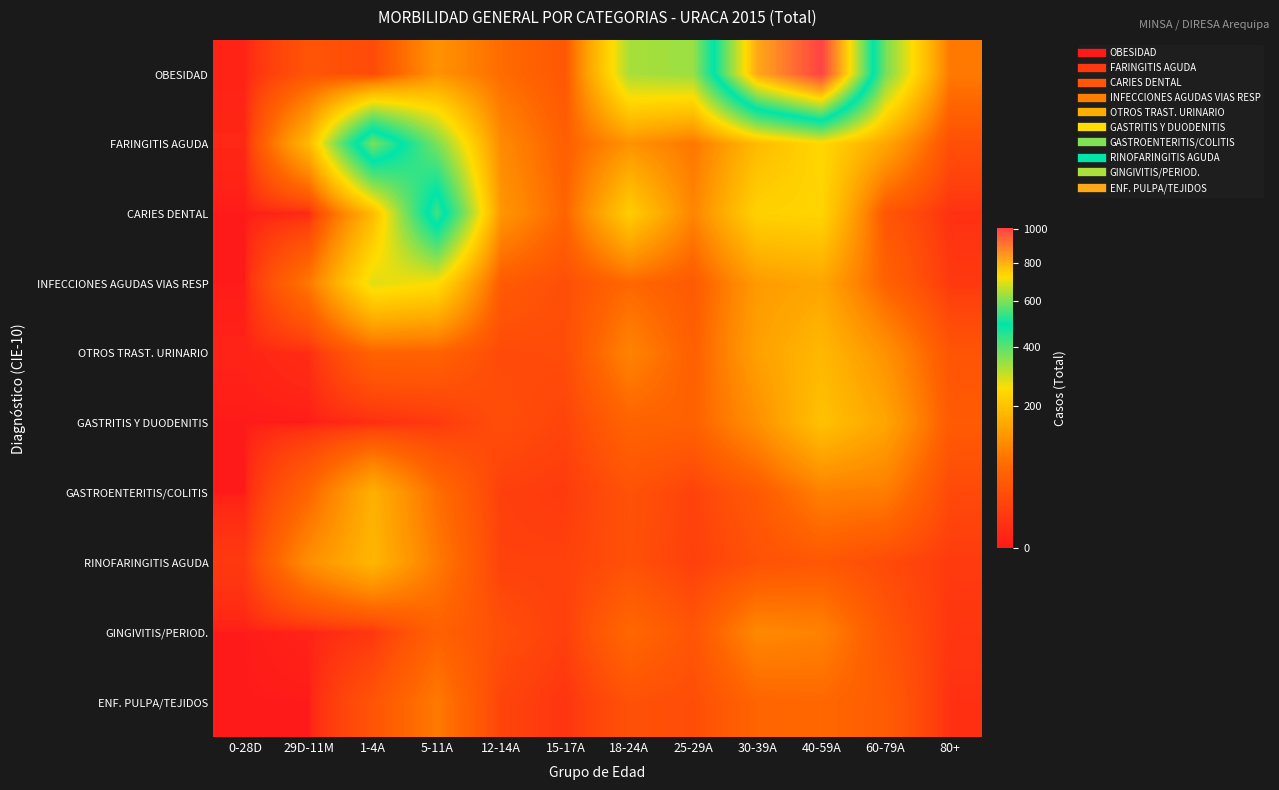

At which category is the sum across all series the highest?

40-59A